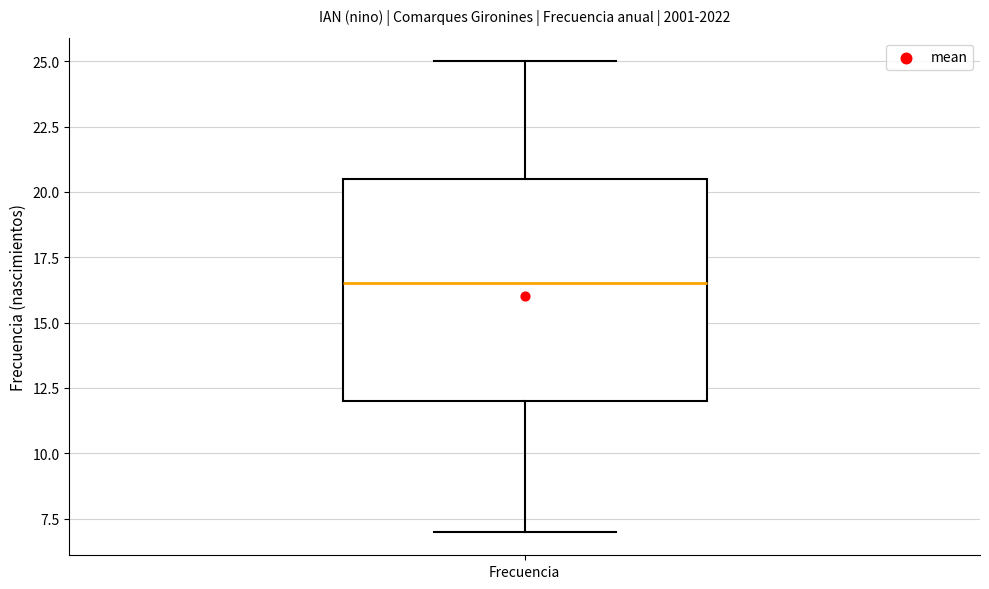

Where does the upper whisker of the box for Frecuencia end on the y-axis? The values are not printed on the chart, so give them approximately, as read against the axis.

25.0